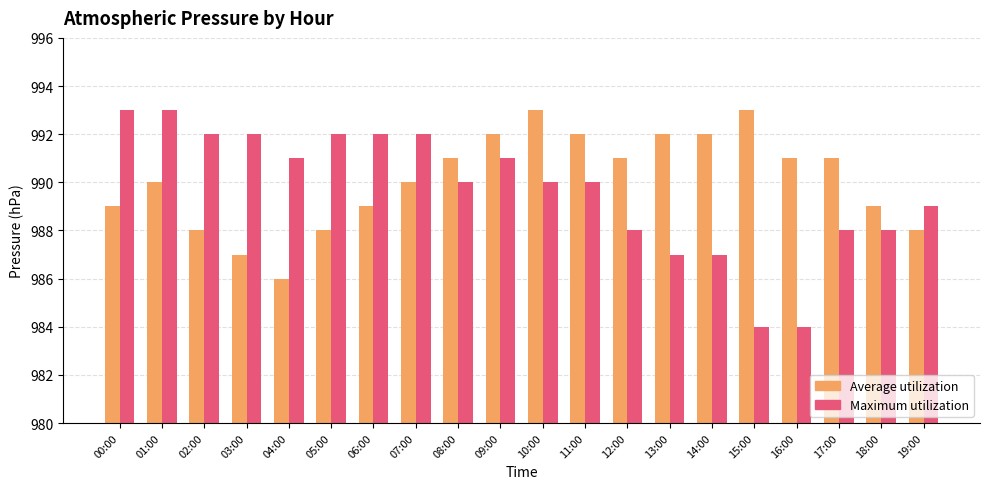

What are all the series names shown in the legend?

Average utilization, Maximum utilization